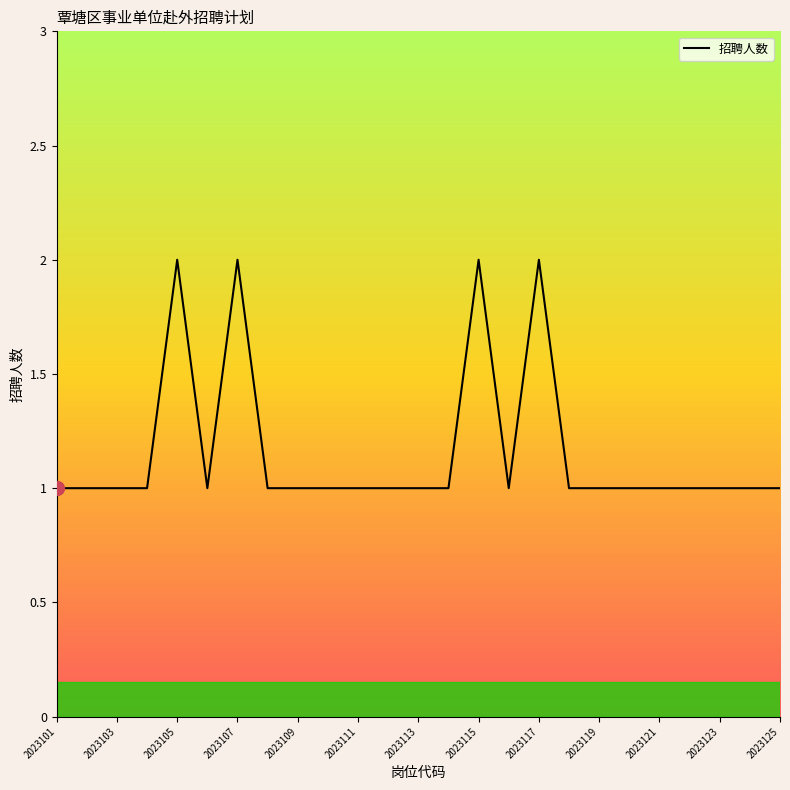

Does the chart have visible grid lines?

No